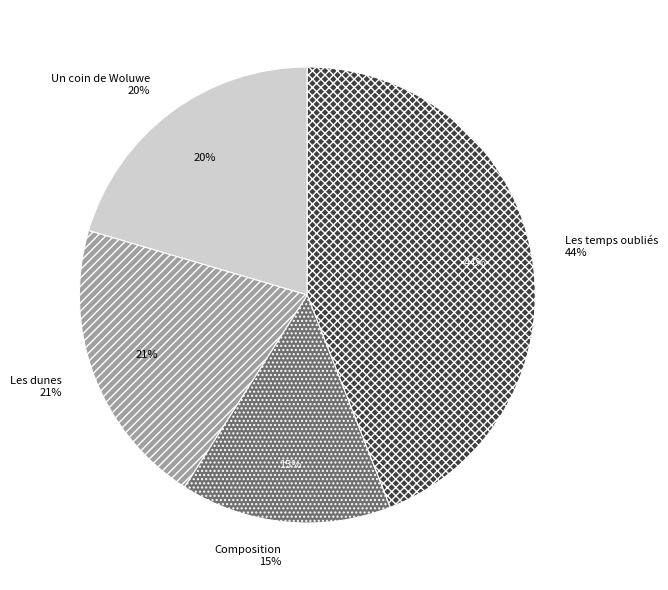

Rank the categories by value from highest to lowest.

Les temps oubliés, Les dunes, Un coin de Woluwe, Composition